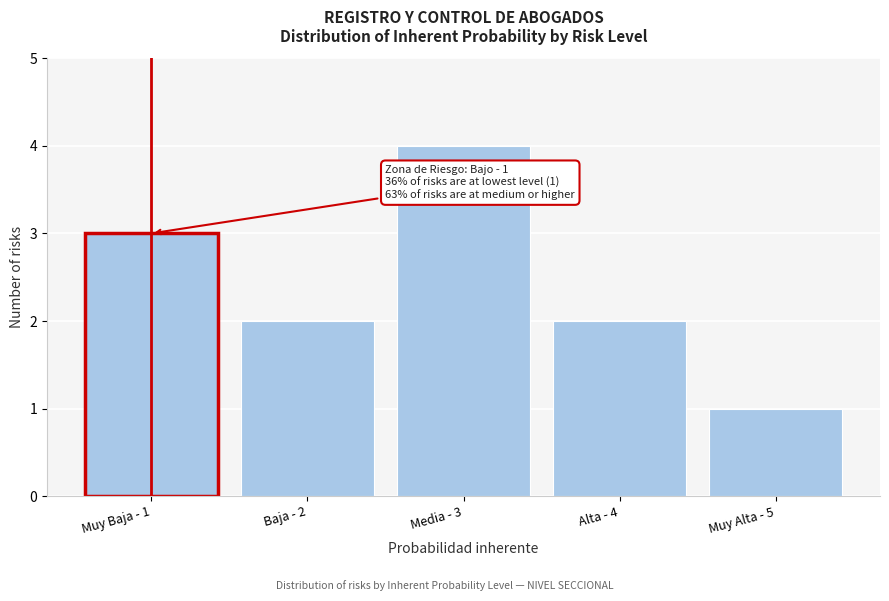

Reading right to left, what are all the values shown in this chart?

1	2	4	2	3